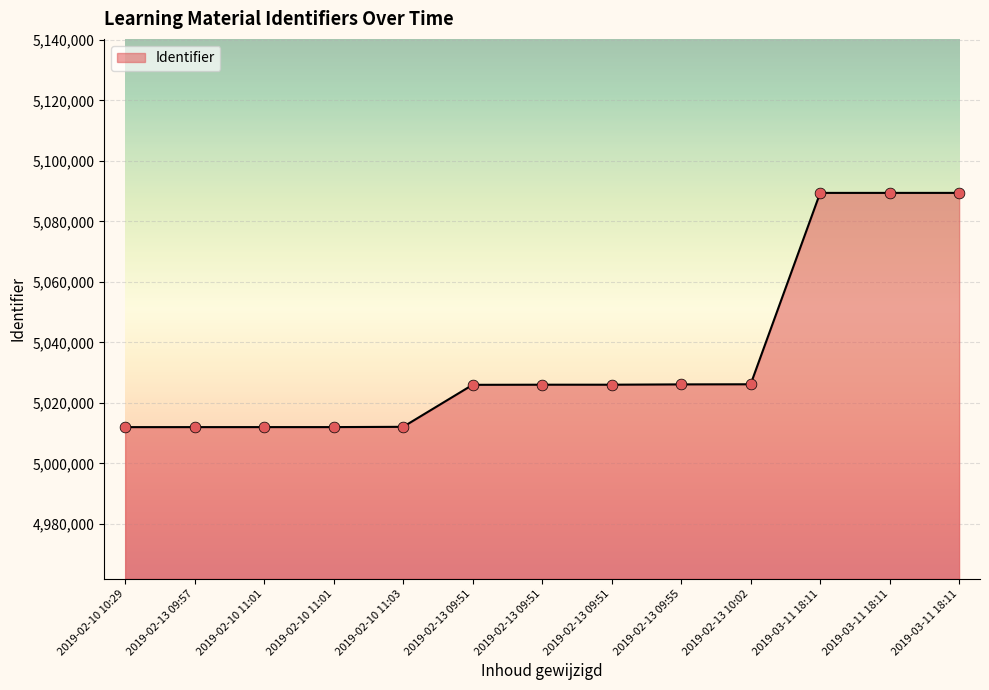

Does the chart have visible grid lines?

Yes